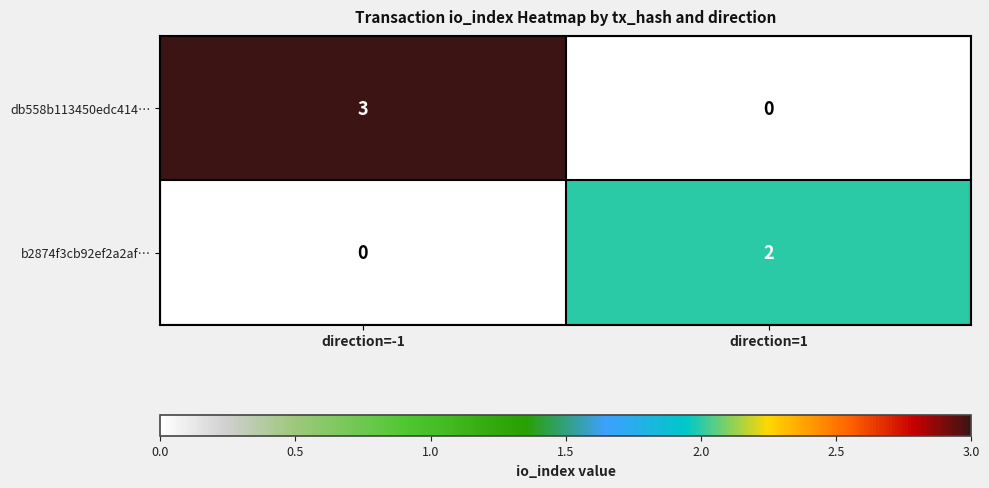

What is the difference between the highest and lowest values at direction=-1?

3